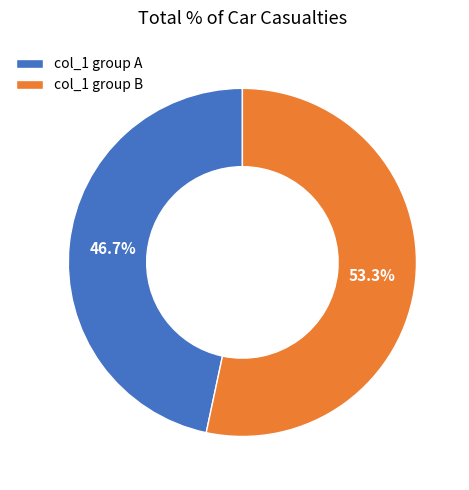

Approximately how many times larger is the value at col_1 group A compared to col_1 group B?

0.9